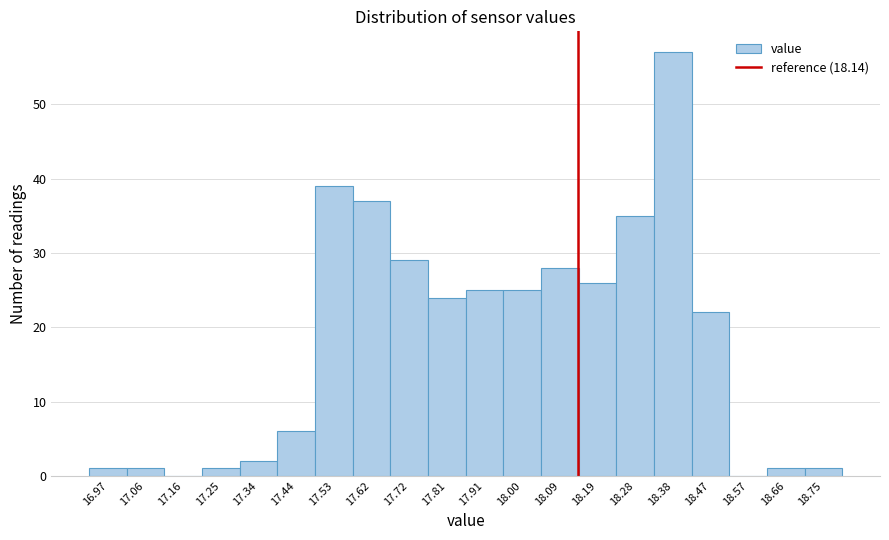

Reading left to right, list every bar in this chart as the range it spans on the x-axis followed by its height. Neither the bar edges nor the heights are printed on the chart, so give them approximately, as read against the axes.

16.920 to 17.014: 1
17.014 to 17.108: 1
17.108 to 17.202: 0
17.202 to 17.296: 1
17.296 to 17.390: 2
17.390 to 17.484: 6
17.484 to 17.578: 39
17.578 to 17.672: 37
17.672 to 17.766: 29
17.766 to 17.860: 24
17.860 to 17.954: 25
17.954 to 18.048: 25
18.048 to 18.142: 28
18.142 to 18.236: 26
18.236 to 18.330: 35
18.330 to 18.424: 57
18.424 to 18.518: 22
18.518 to 18.612: 0
18.612 to 18.706: 1
18.706 to 18.800: 1